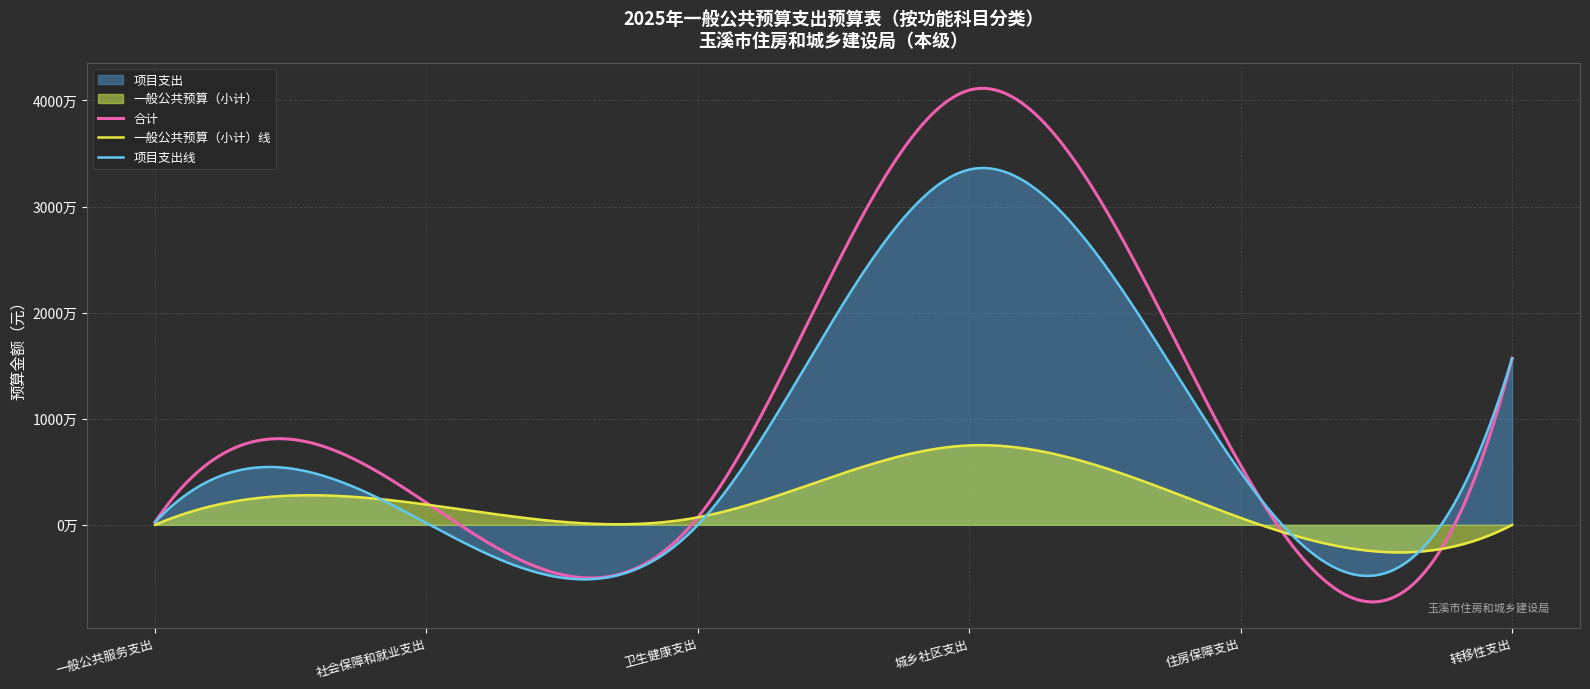

Where is the data nearest to the value 20610981?

转移性支出